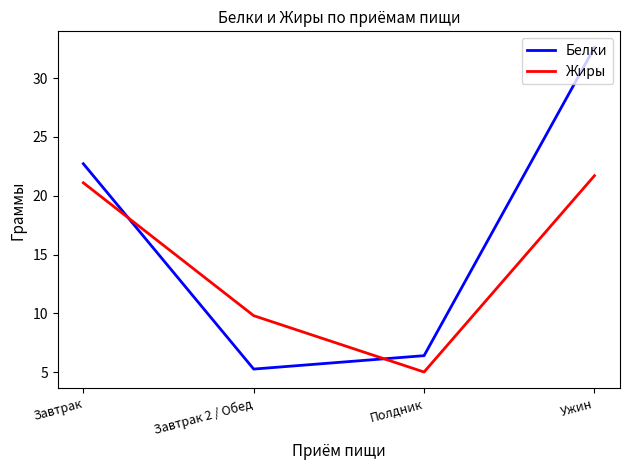

True or false: Жиры and Белки intersect in this chart.

True